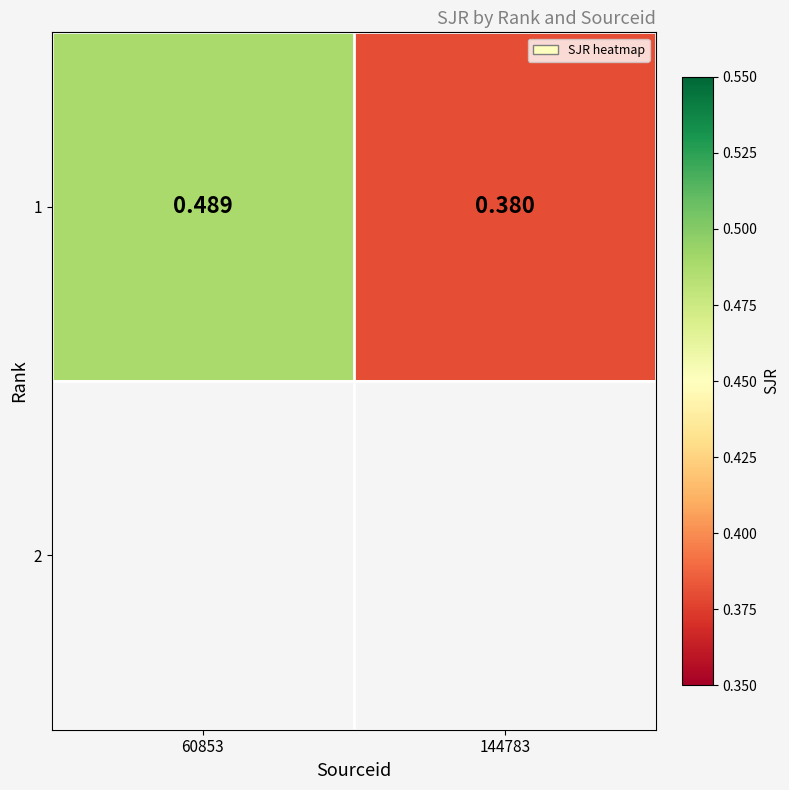

Is the value of 1 at 144783 greater than the value of 2 at 60853?

No